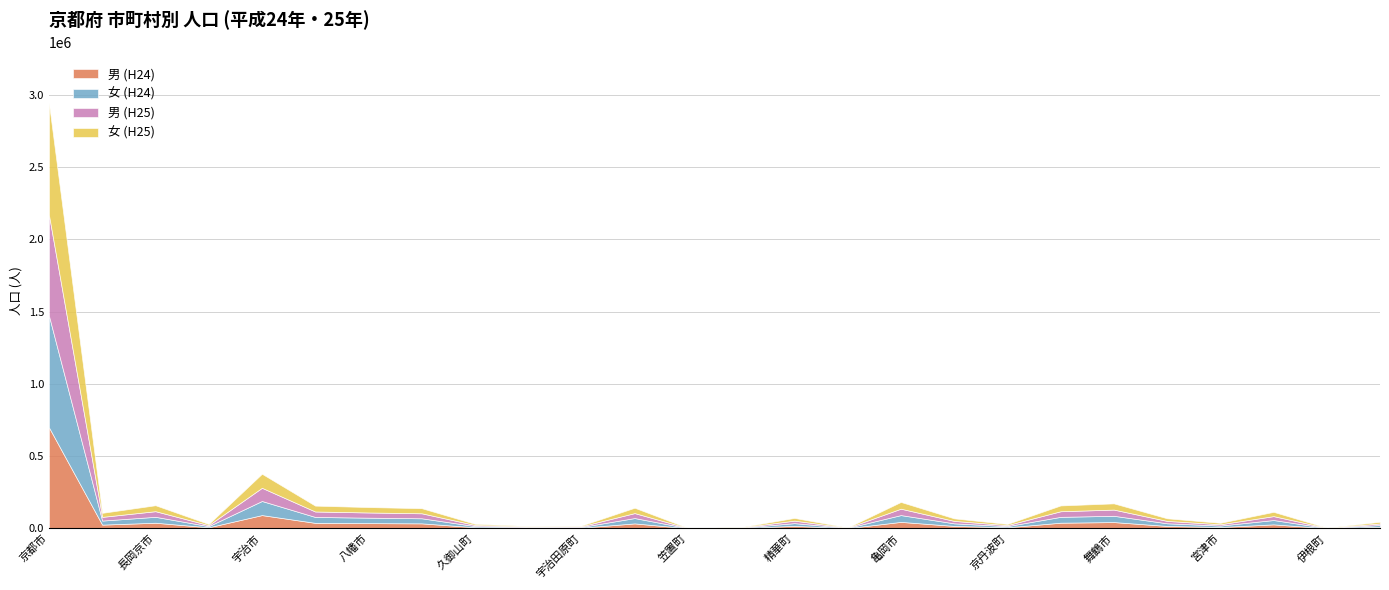

Where does the 女 (H24) series first go above 18808?

京都市